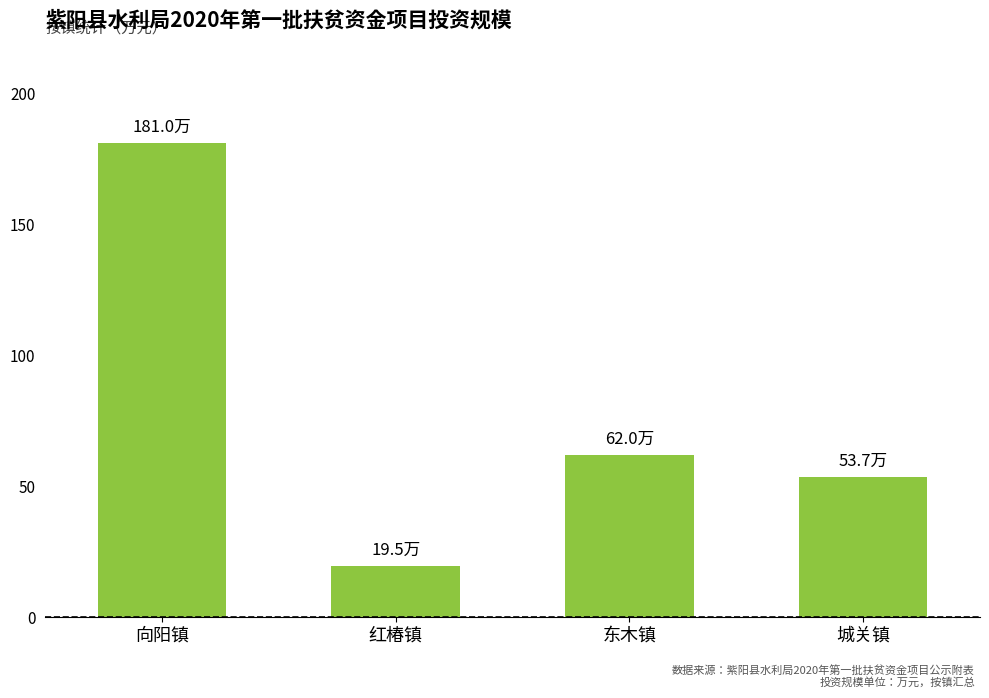

What value does the data have at 城关镇?

53.7